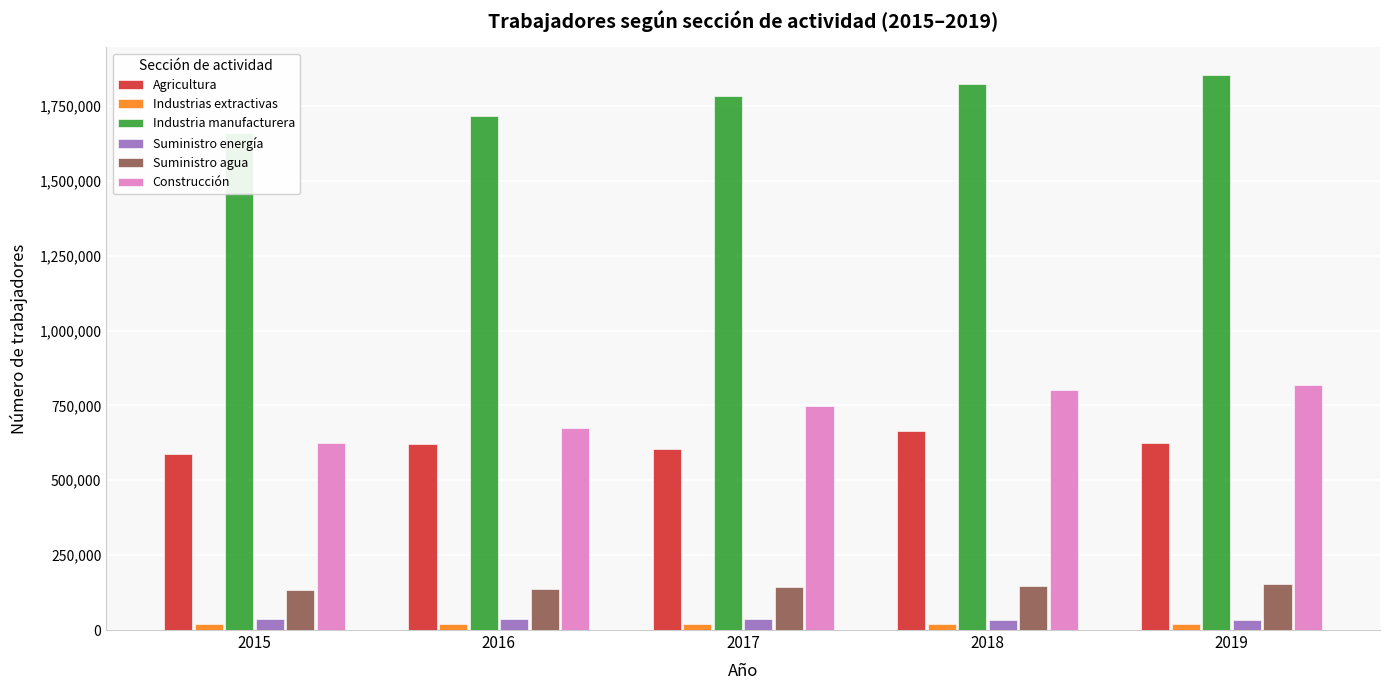

Reading right to left, list all the values displayed in this chart.

Agricultura: 2019=625025	2018=663814	2017=603523	2016=619711	2015=587217
Industrias extractivas: 2019=19544	2018=19946	2017=19839	2016=19768	2015=20689
Industria manufacturera: 2019=1852788	2018=1824406	2017=1782881	2016=1717558	2015=1658623
Suministro energía: 2019=33398	2018=34287	2017=35736	2016=35229	2015=35395
Suministro agua: 2019=152402	2018=148356	2017=142989	2016=138558	2015=135041
Construcción: 2019=817866	2018=801448	2017=747407	2016=674138	2015=625615